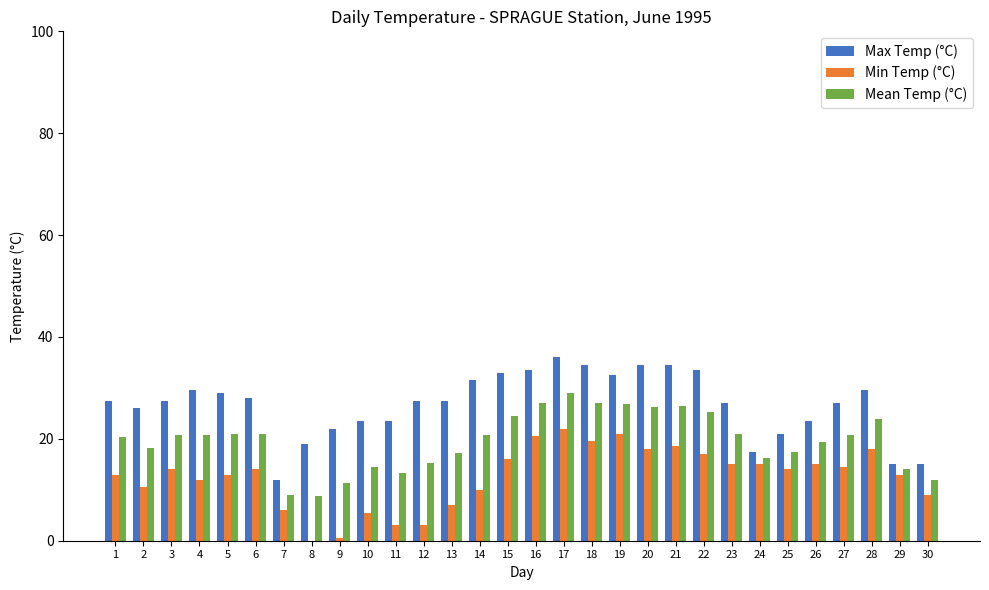

Count the number of data series in this chart.

3